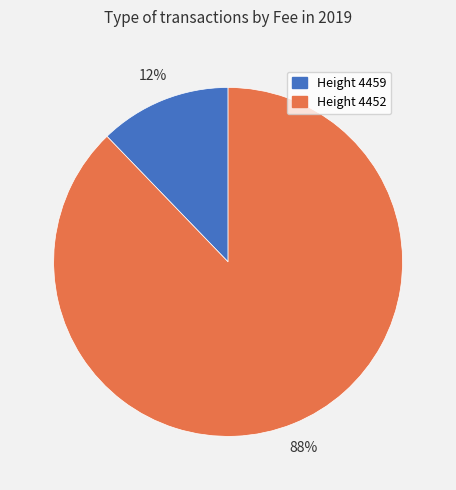

To the nearest percent, what is the difference between the largest and smallest slice percentages?

76%